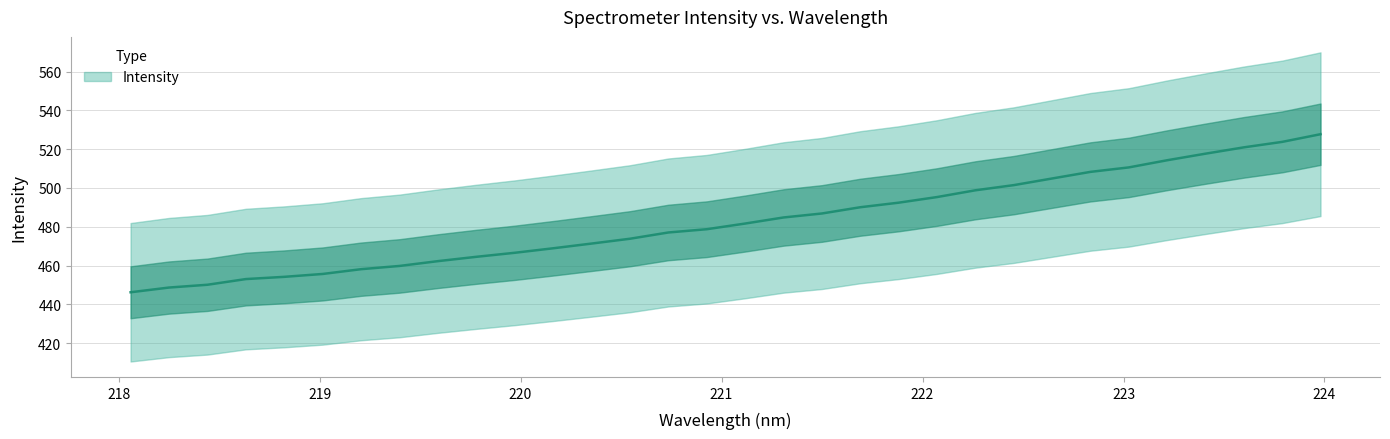

Is it true that the value at 223.2172 is 514.3?

True